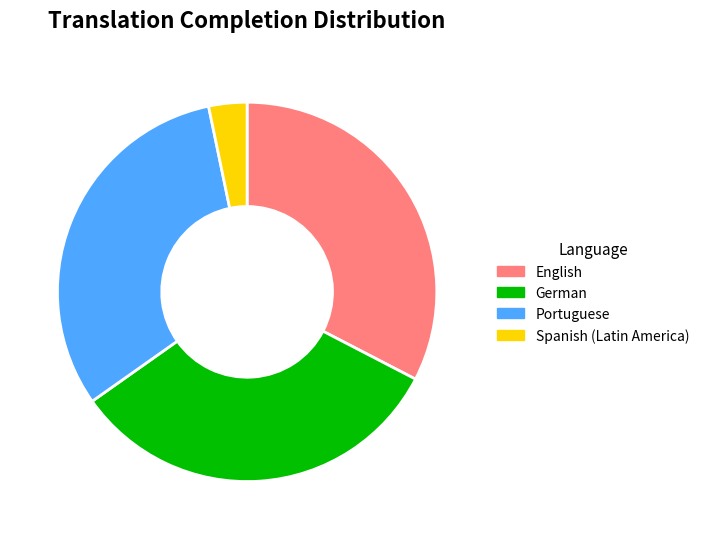

Is English the majority of the pie?

No